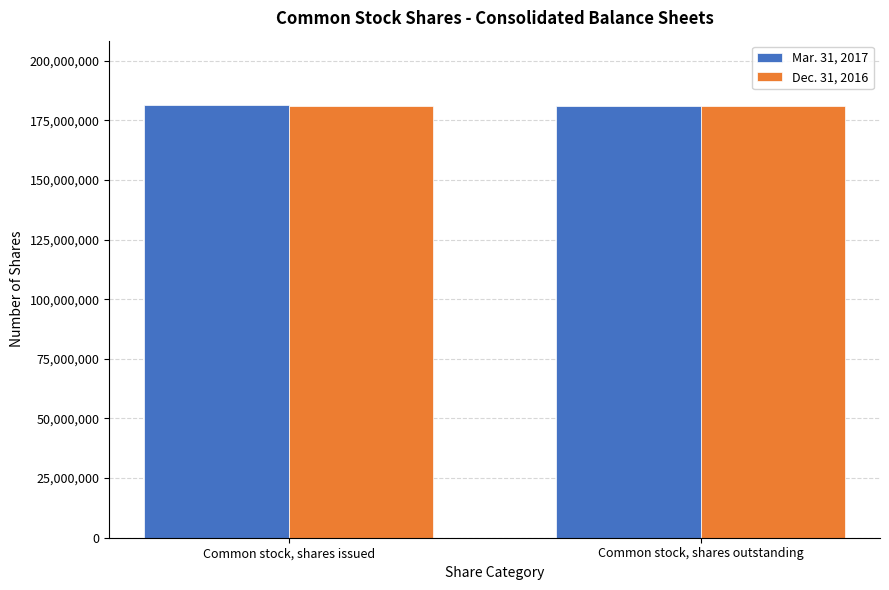

What is the total value across all series at Common stock, shares issued?

362064048